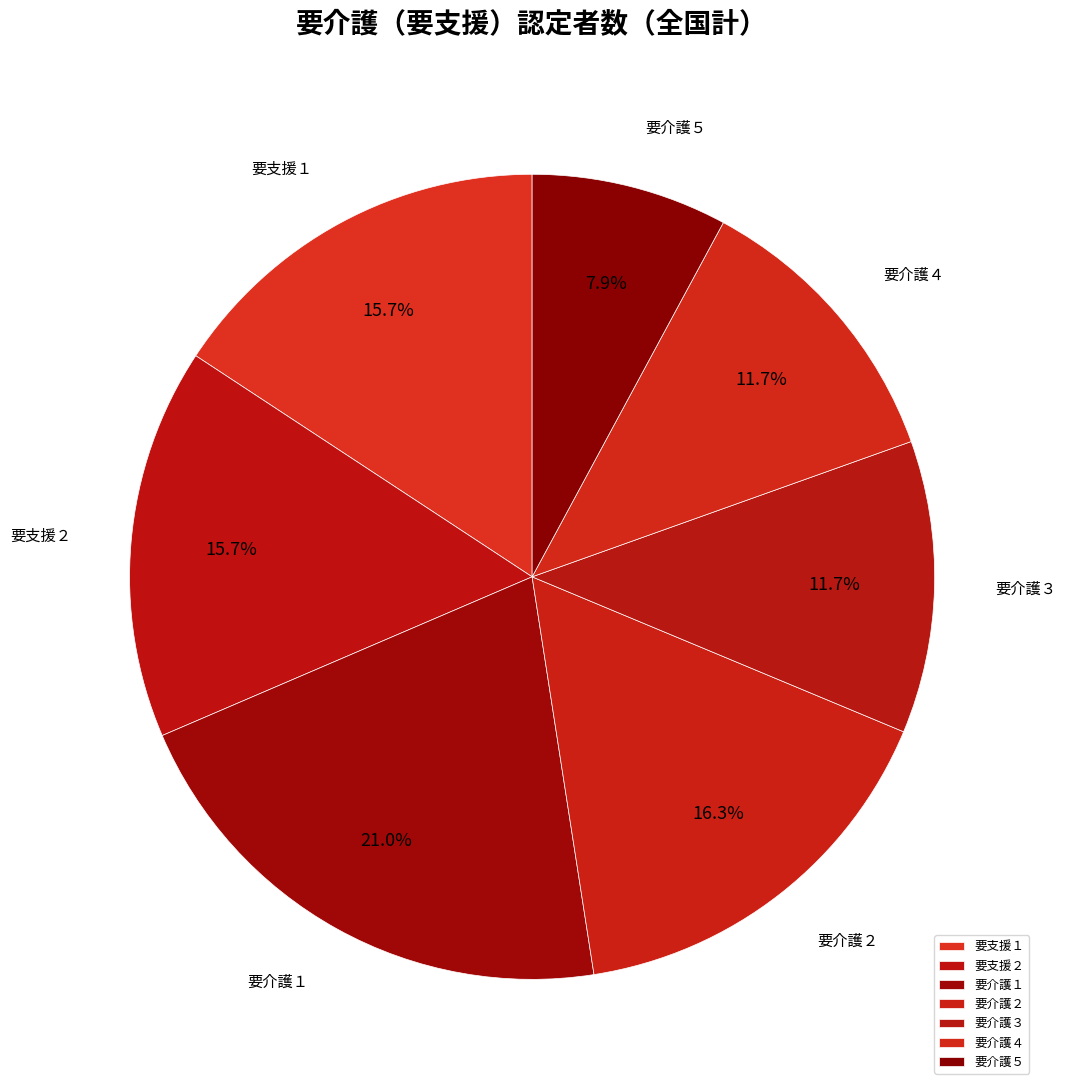

Count the number of slices in the pie.

7